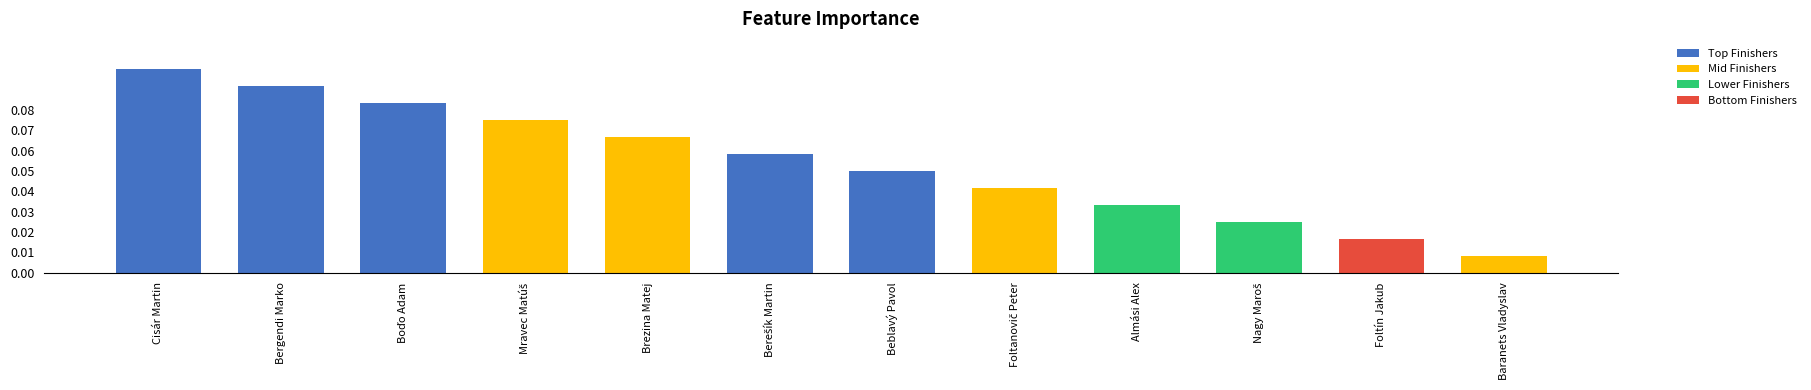

Is it true that the value at Cisár Martin is 0.1?

True